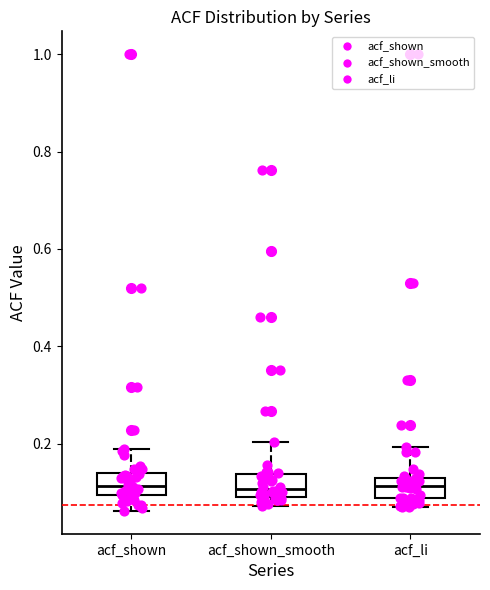

Reading left to right, read every box against the y-axis: the position of its median line, the range the box covers, and the ends of its whiskers. The values are not printed on the chart, so give them approximately, as read against the axis.

acf_shown: median 0.12, box 0.10 to 0.14, whiskers 0.06 to 0.20
acf_shown_smooth: median 0.10 (just above the box's lower edge), box 0.10 to 0.14, whiskers 0.08 to 0.20
acf_li: median 0.12, box 0.08 to 0.14, whiskers 0.06 to 0.20